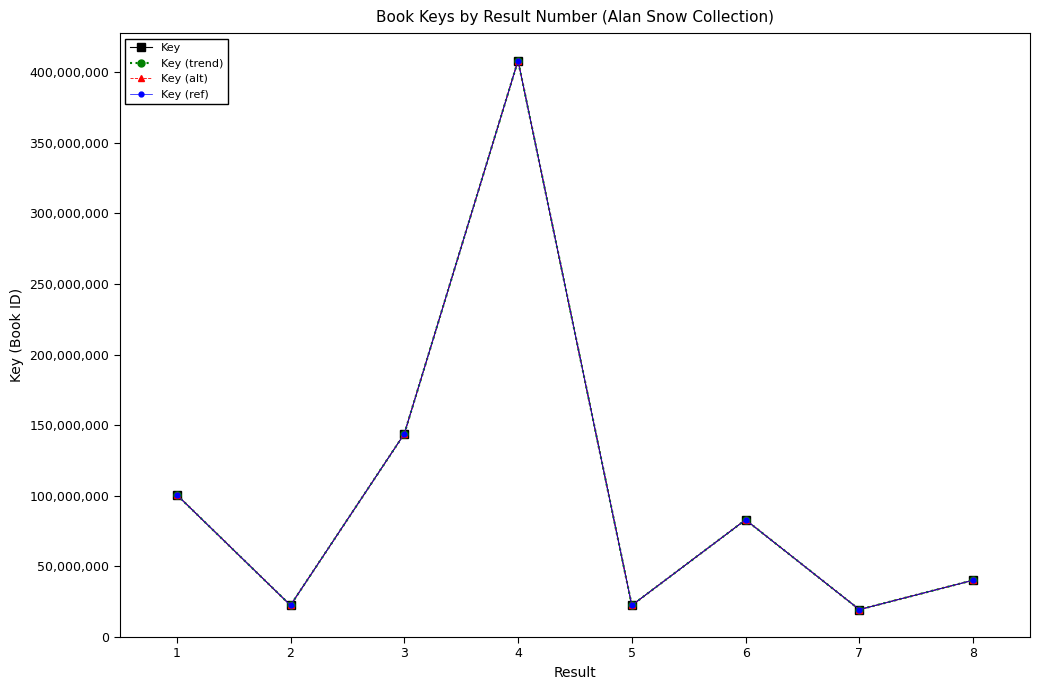

Is this an area chart (filled region under the line)?

No